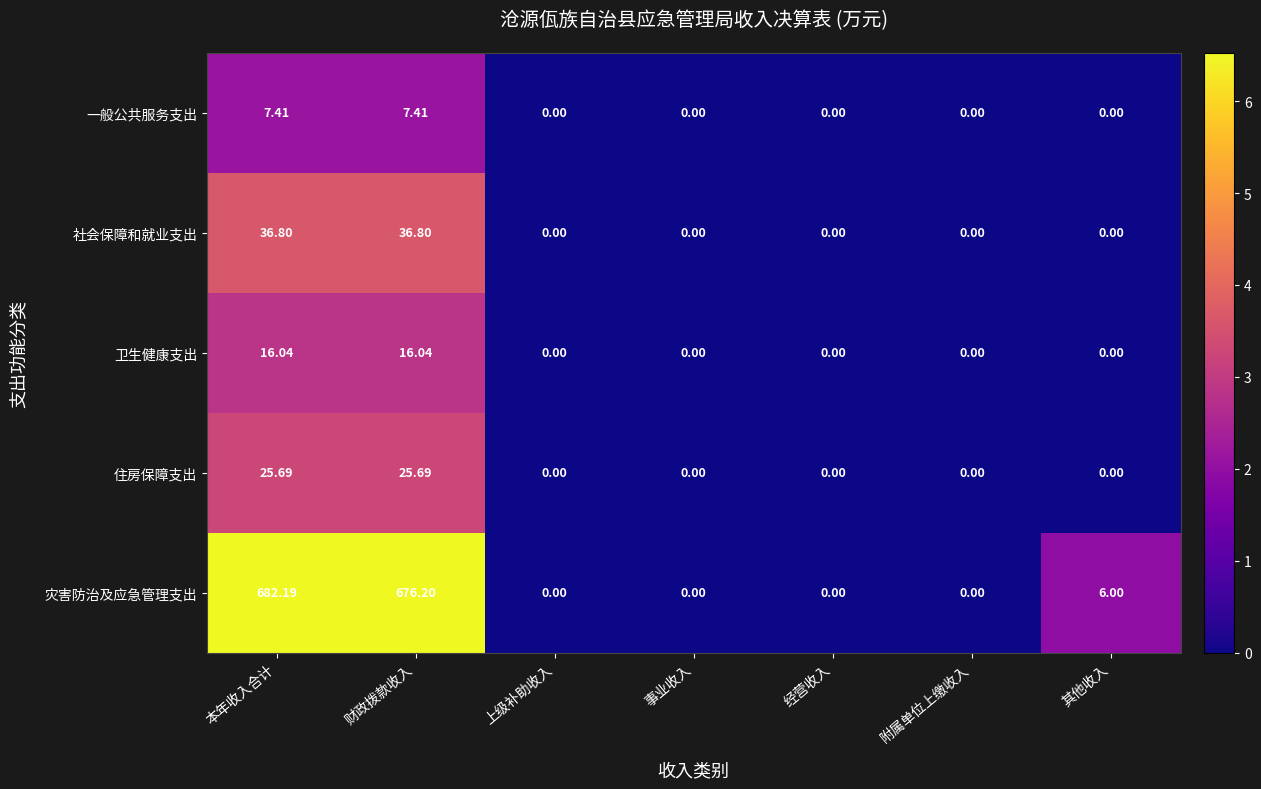

Which category has the highest value across all series?

本年收入合计